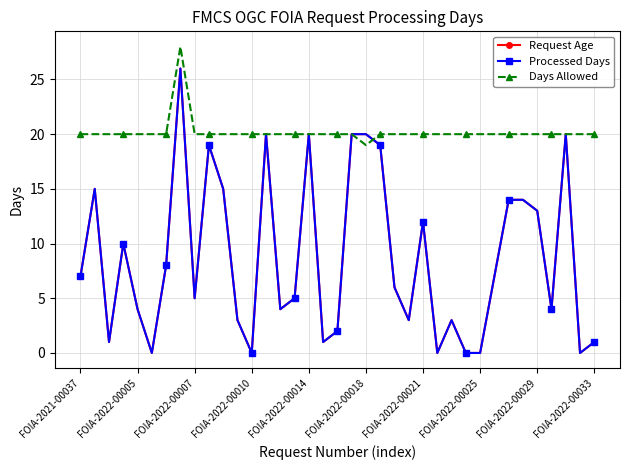

Where does the Request Age series first go above 6?

FOIA-2021-00037